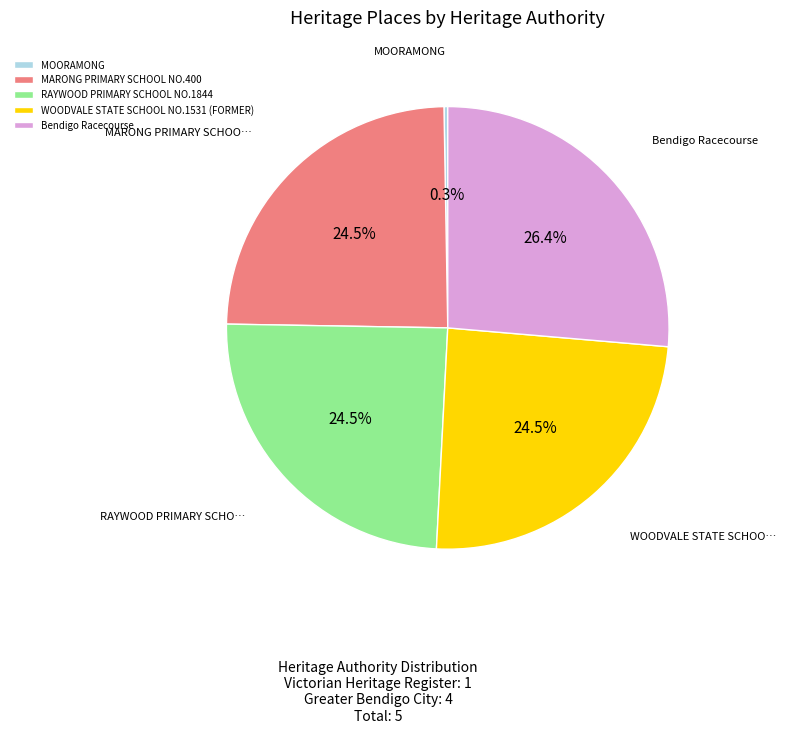

How much of the chart is everything except MARONG PRIMARY SCHOOL NO.400?

75.5%